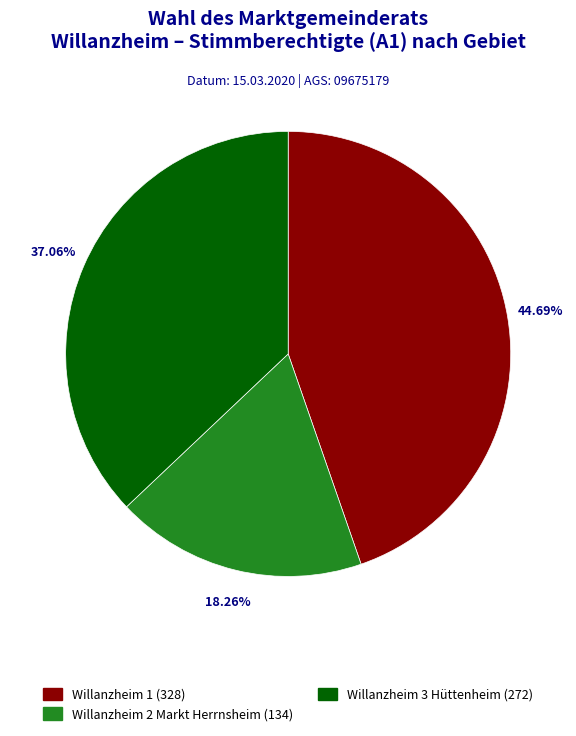

Count the number of slices in the pie.

3